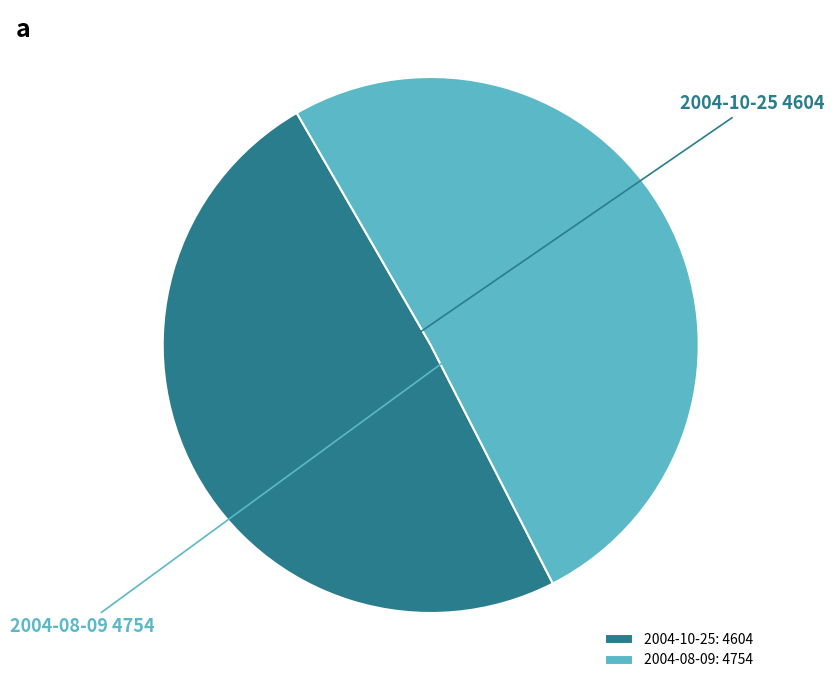

Do 2004-08-09 and 2004-10-25 together represent more than half of the pie?

Yes